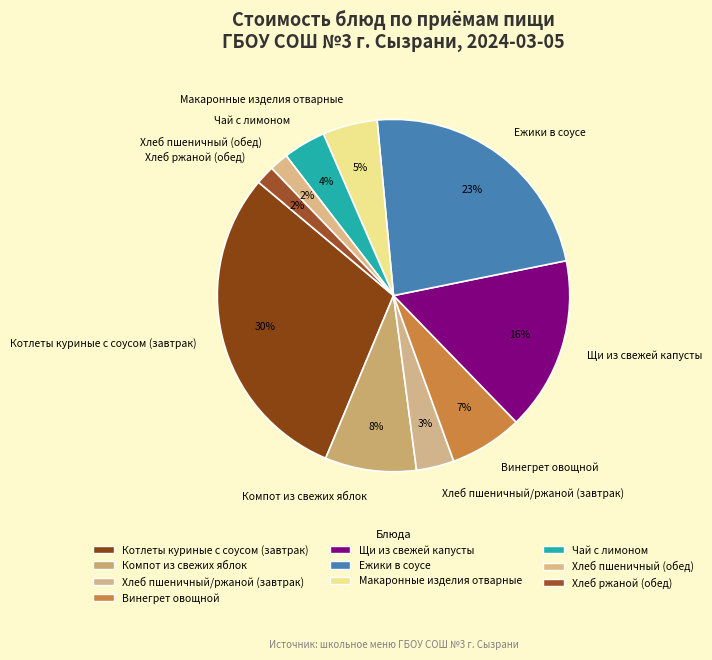

Is there any slice that represents more than half of the pie?

No